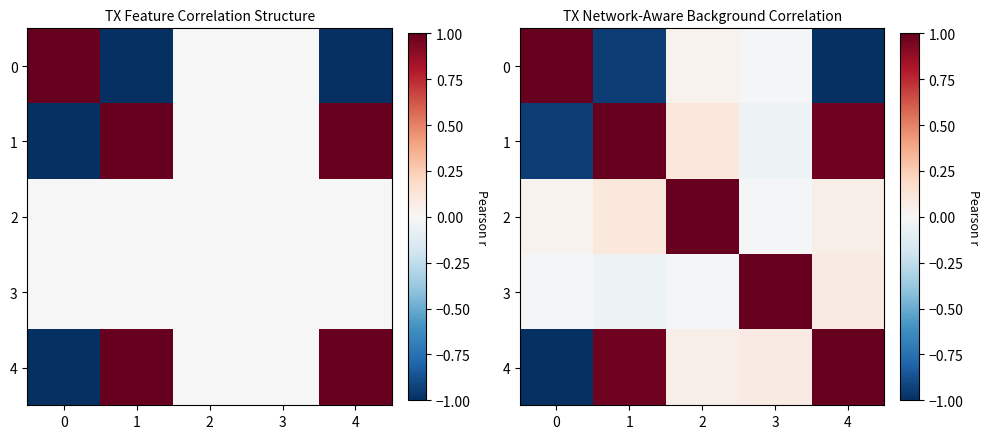

The row_1 series shows -0.0 at 3. True or false?

True